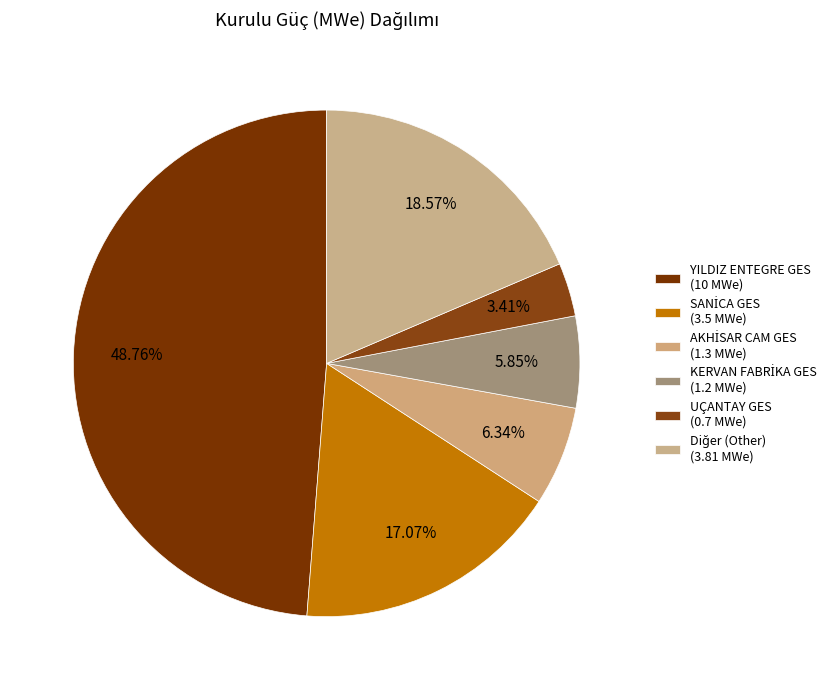

What is the largest slice in the pie chart?

YILDIZ ENTEGRE GES (10 MWe)